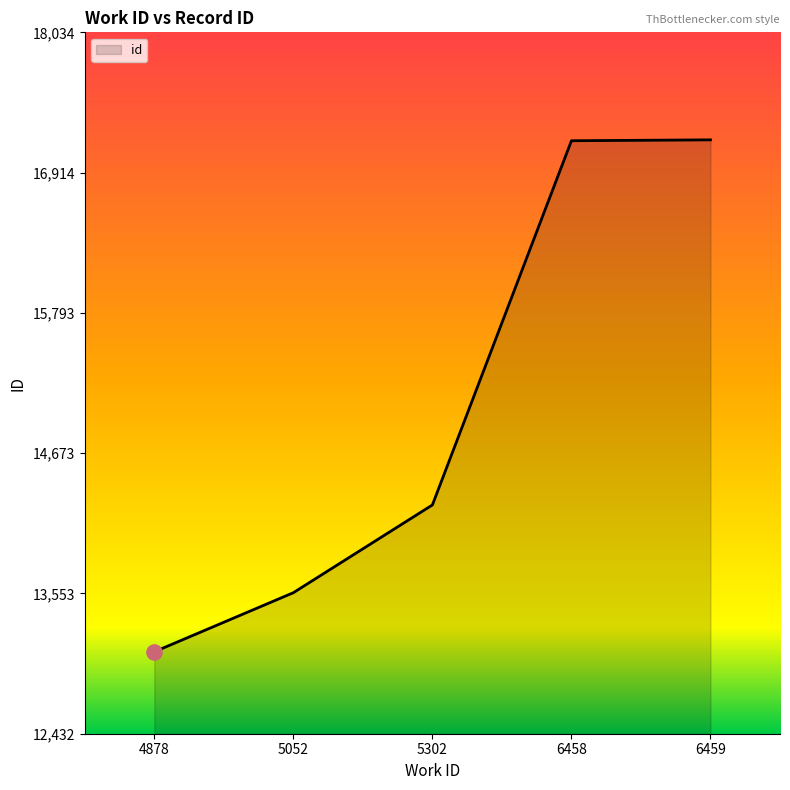

What is the change in value from 4878 to 5302?

+1173